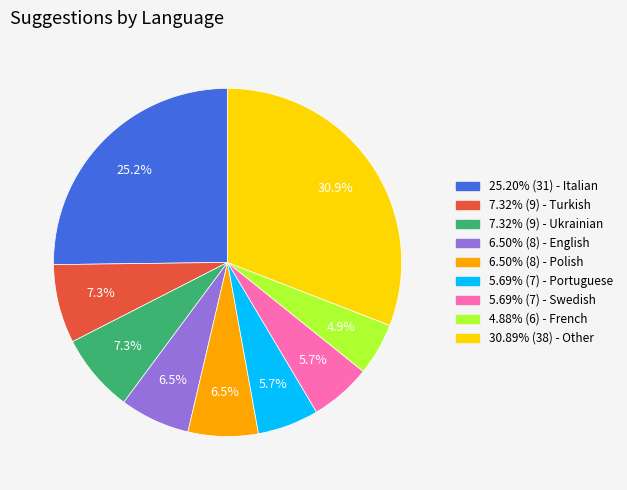

Does any single category account for the majority?

No